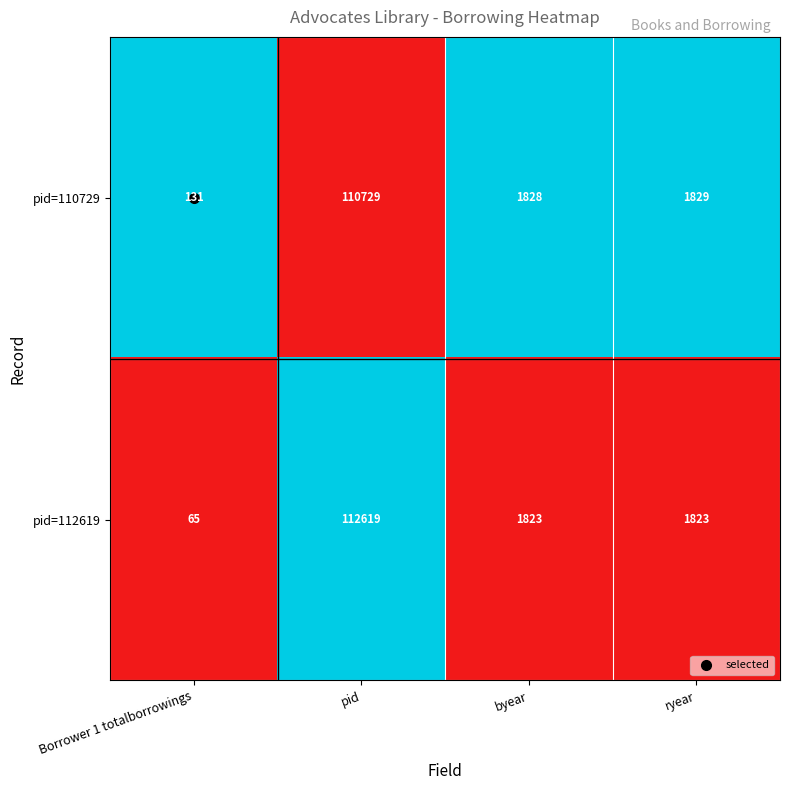

Which category has the lowest value across all series?

Borrower 1 totalborrowings